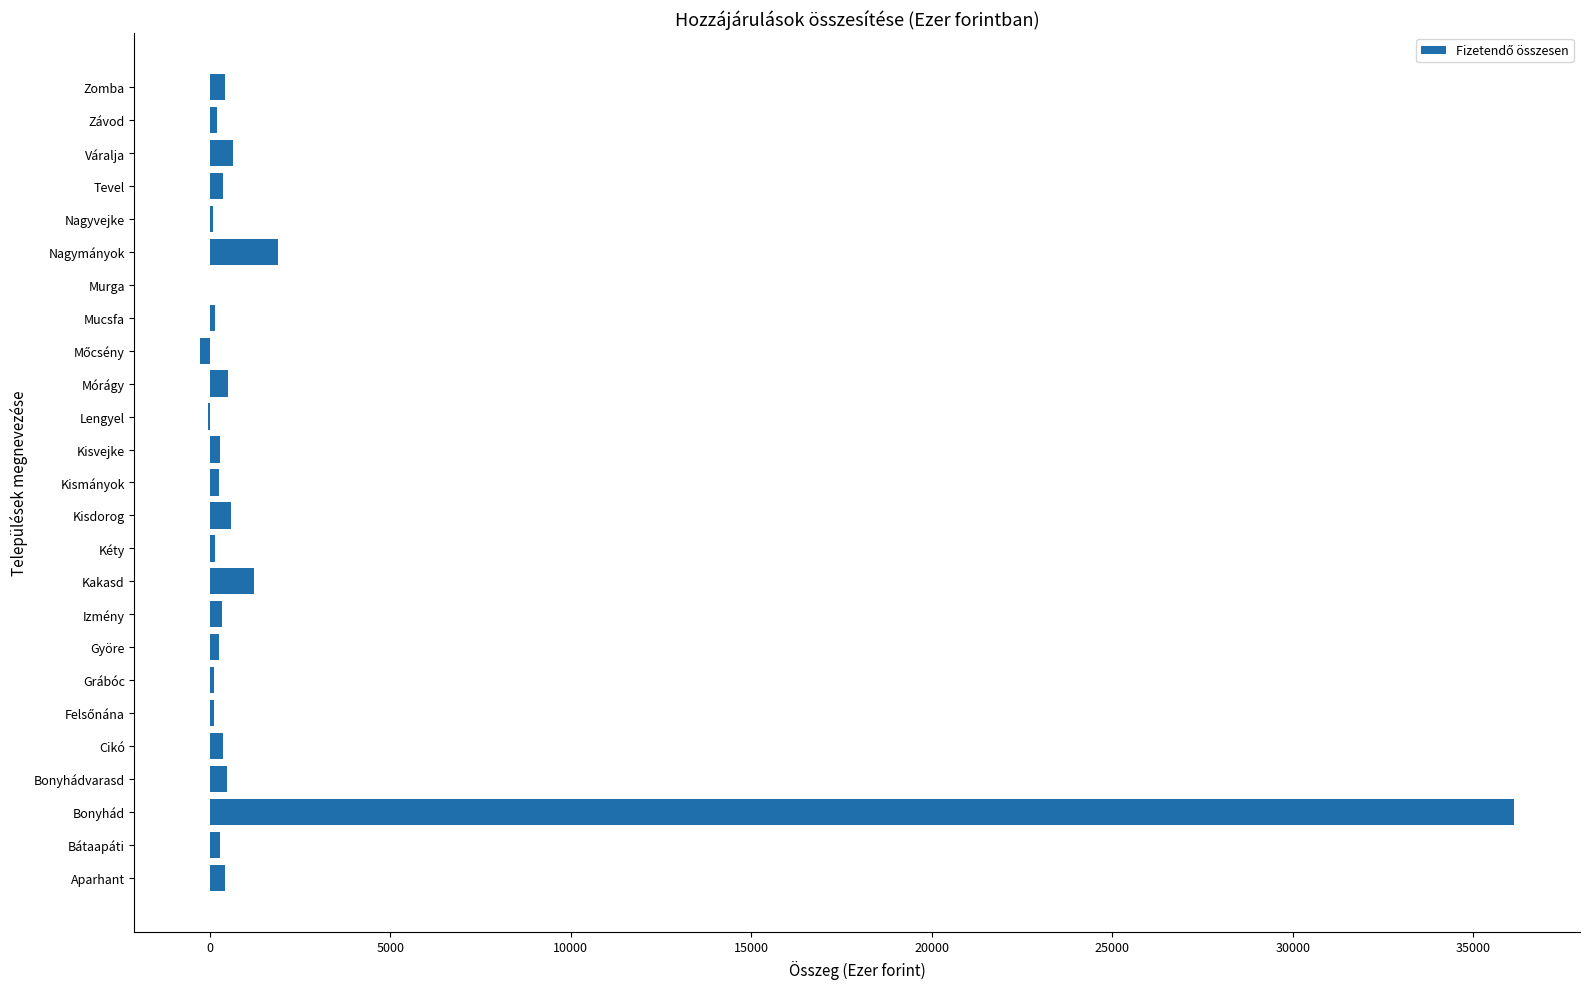

True or false: the data shows 36135 at Bonyhád.

True